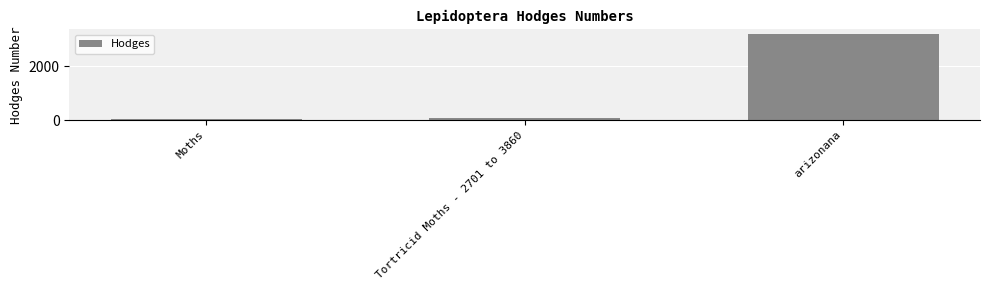

Which label corresponds to the largest value in the chart?

arizonana